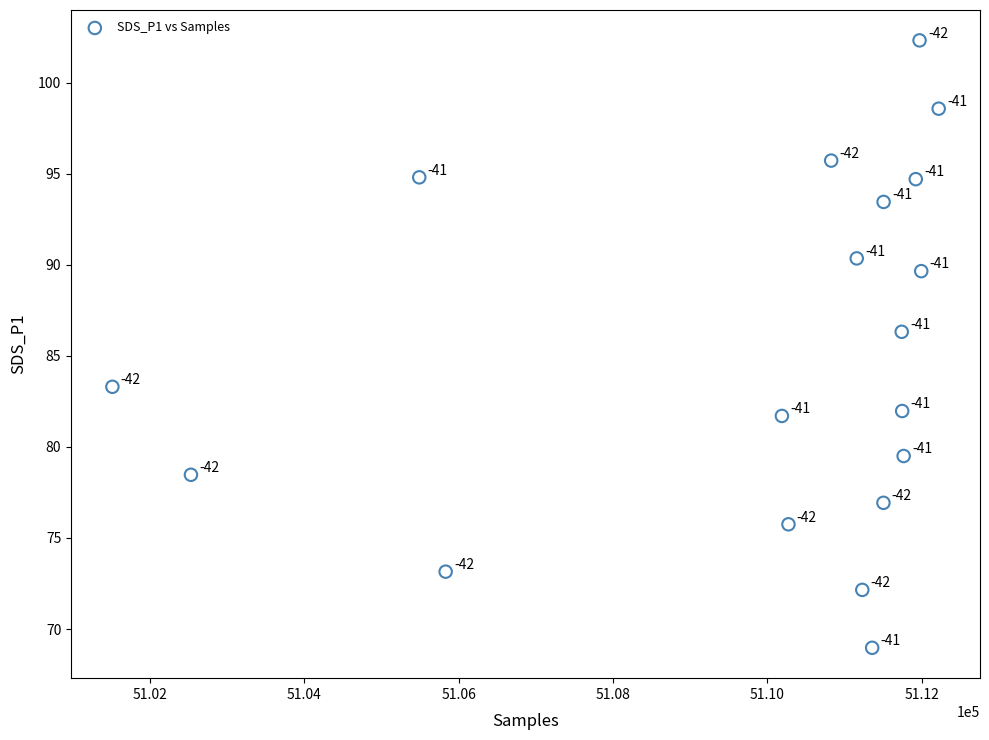

What Y value in the scatter plot is closest to 85?

86.3